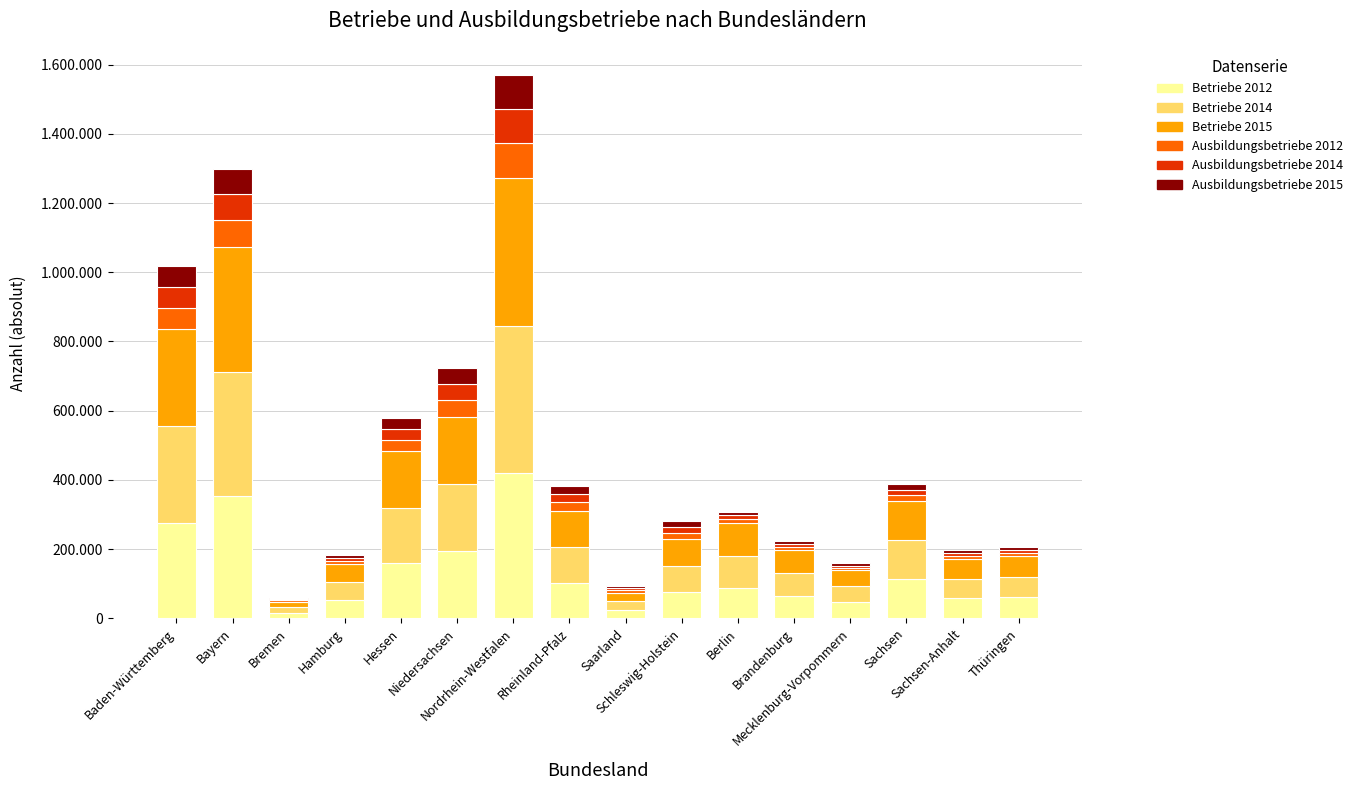

Are the bars grouped side by side (vs. stacked)?

No